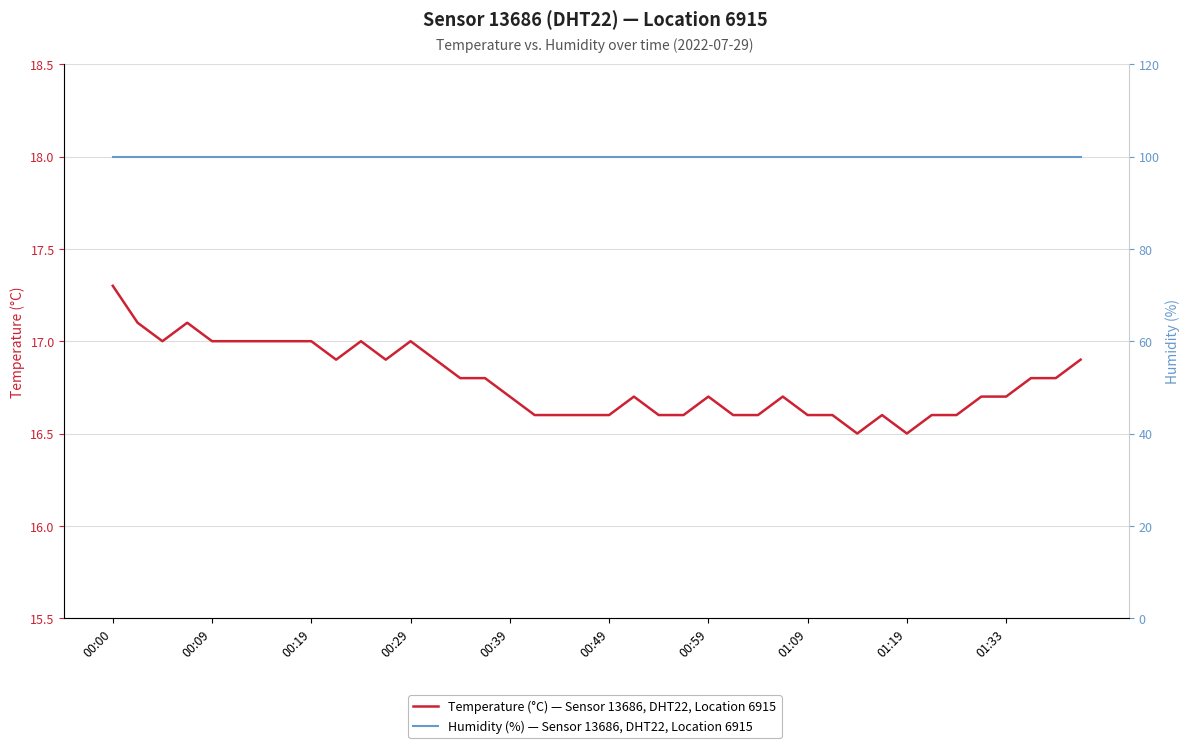

True or false: Temperature (°C) — Sensor 13686, DHT22, Location 6915 has a value of 16.9 at 13.

True